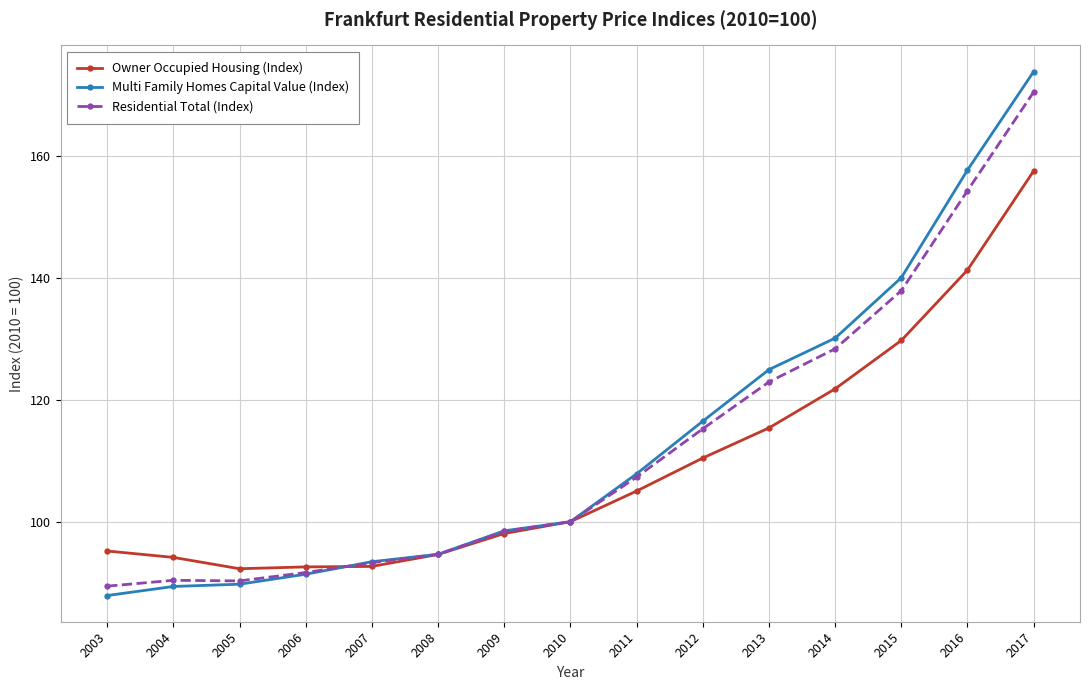

True or false: Multi Family Homes Capital Value (Index) and Residential Total (Index) cross at least once.

True